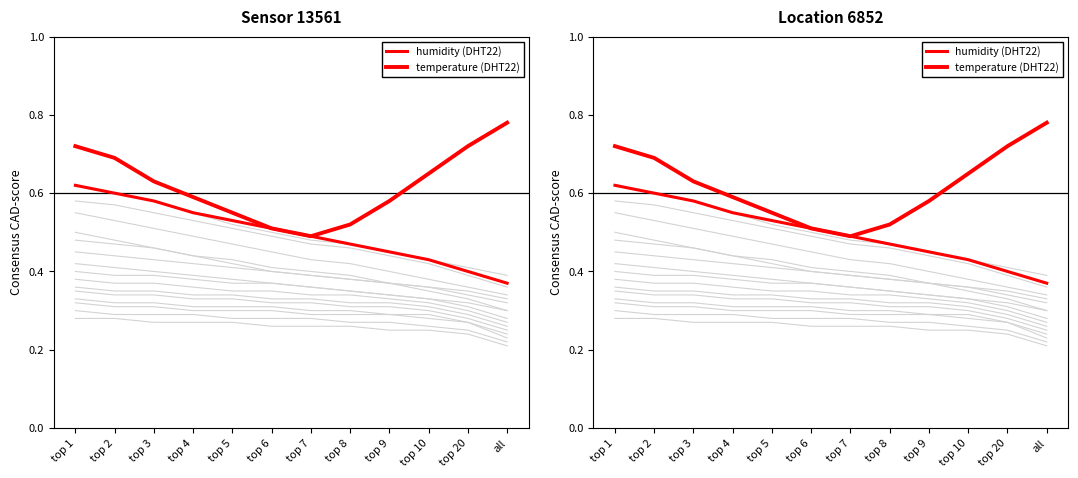

Reading right to left, list all the values displayed in this chart.

humidity (DHT22): 0.4	0.4	0.4	0.5	0.5	0.5	0.5	0.5	0.6	0.6	0.6	0.6
temperature (DHT22): 0.8	0.7	0.7	0.6	0.5	0.5	0.5	0.6	0.6	0.6	0.7	0.7